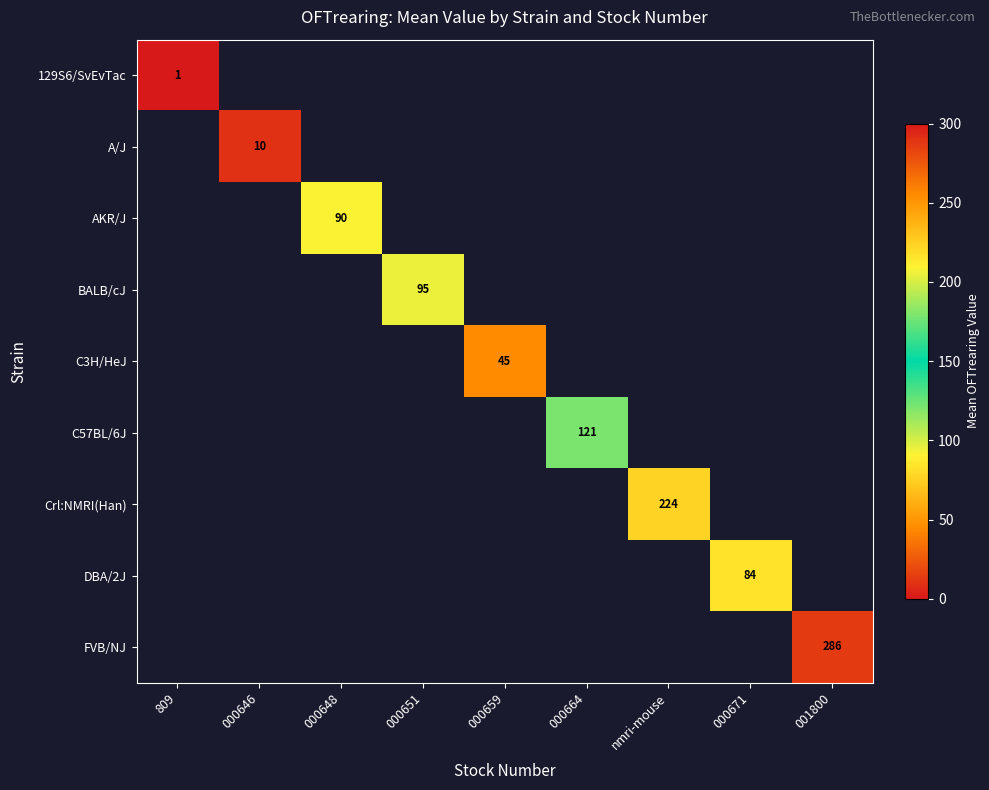

True or false: AKR/J has a value of 90.4 at 000648.

True